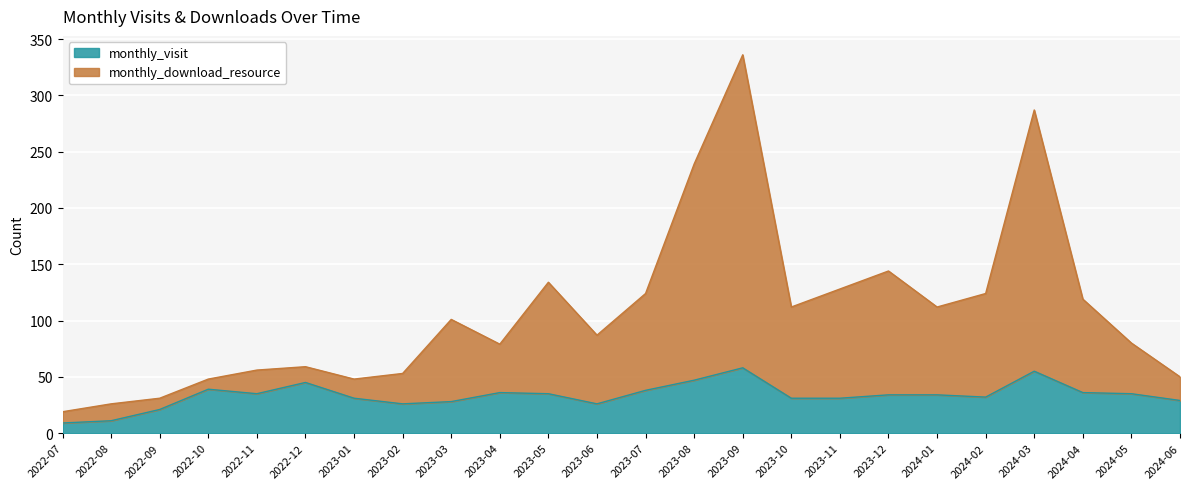

Reading right to left, extract all data points from this chart.

monthly_visit: 2024-06=29	2024-05=35	2024-04=36	2024-03=55	2024-02=32	2024-01=34	2023-12=34	2023-11=31	2023-10=31	2023-09=58	2023-08=47	2023-07=38	2023-06=26	2023-05=35	2023-04=36	2023-03=28	2023-02=26	2023-01=31	2022-12=45	2022-11=35	2022-10=39	2022-09=21	2022-08=11	2022-07=9
monthly_download_resource: 2024-06=50	2024-05=80	2024-04=119	2024-03=287	2024-02=124	2024-01=112	2023-12=144	2023-11=128	2023-10=112	2023-09=336	2023-08=239	2023-07=124	2023-06=87	2023-05=134	2023-04=79	2023-03=101	2023-02=53	2023-01=48	2022-12=59	2022-11=56	2022-10=48	2022-09=31	2022-08=26	2022-07=19